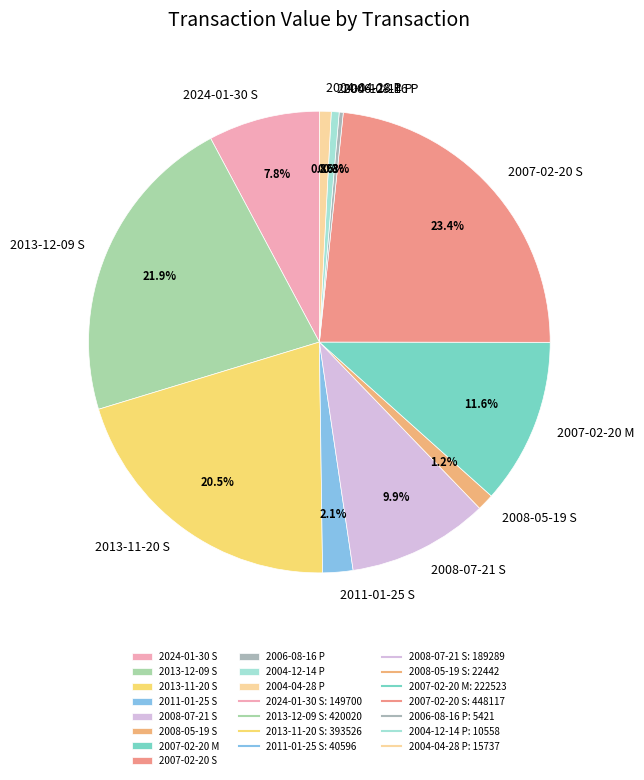

How many segments does this pie chart have?

11